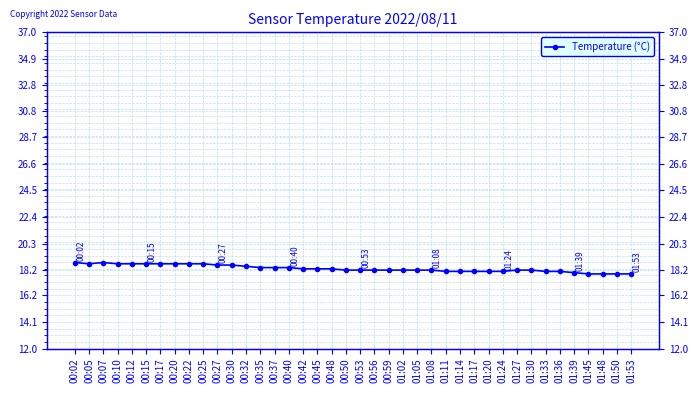

How many points are higher than both their immediate neighbors (excluding endpoints)?

1